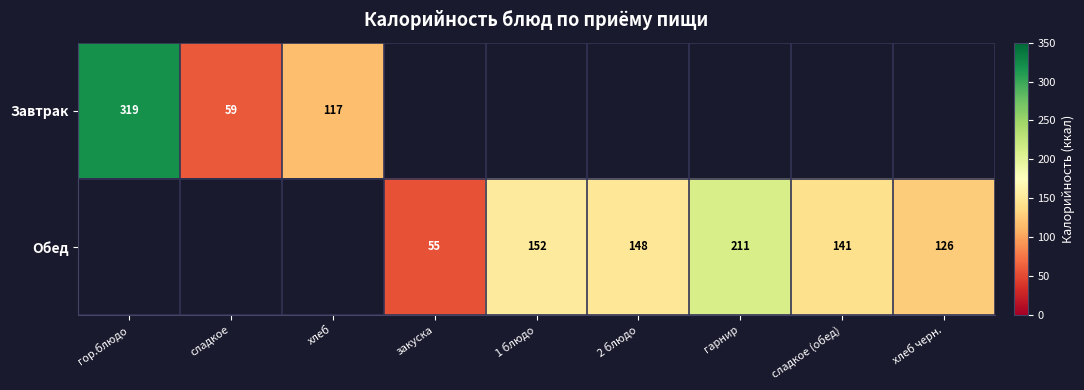

What is the difference between the Обед values at 1 блюдо and сладкое (обед)?

11